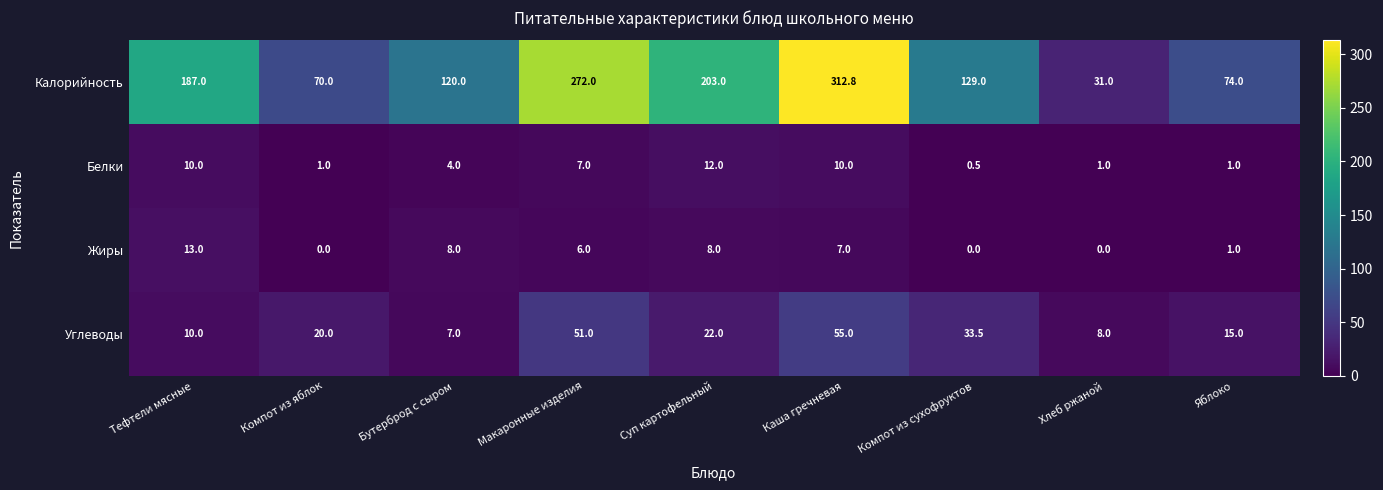

What is the maximum value shown in the chart?

312.8